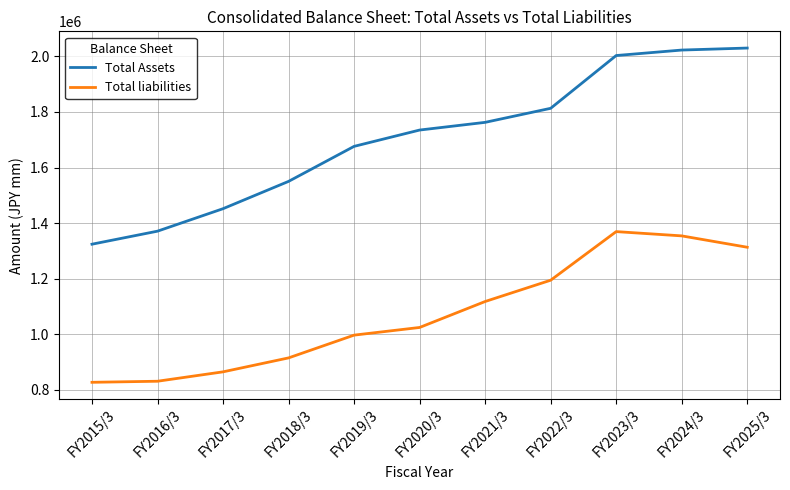

What is the total value across all series at FY2022/3?

3007574